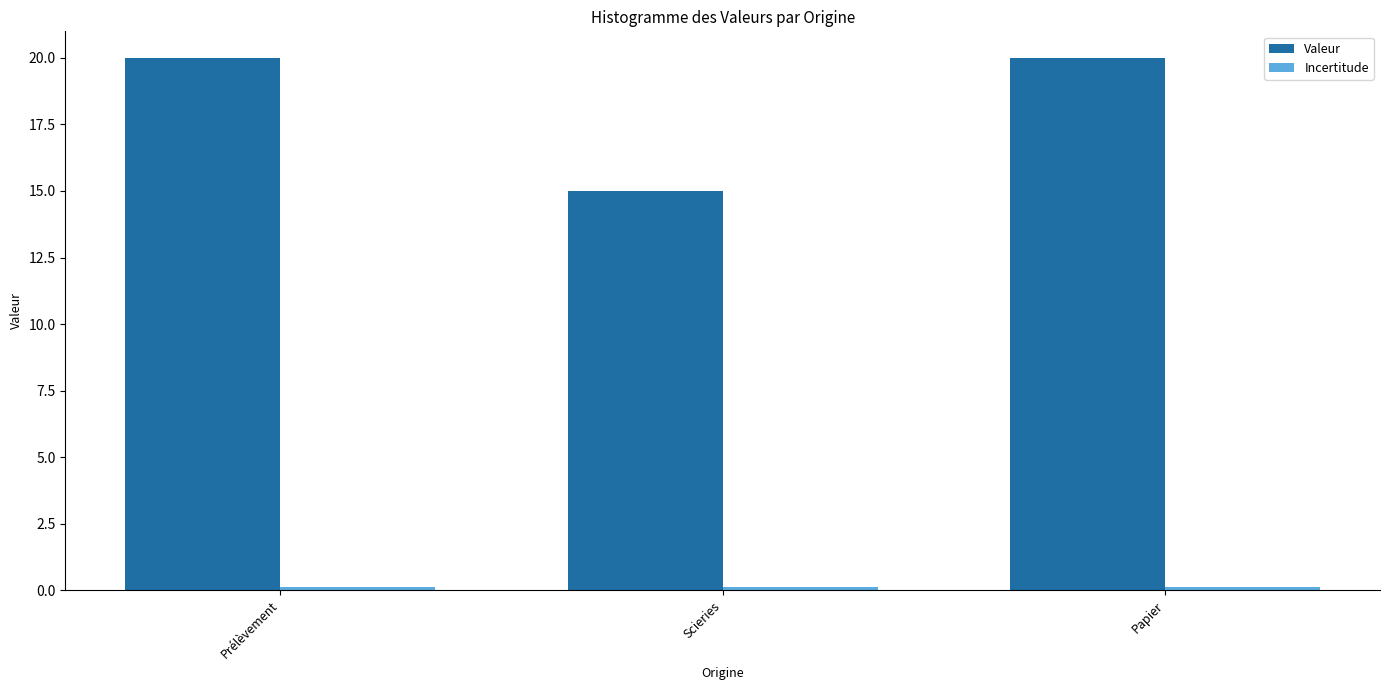

Where is Valeur nearest to the value 17?

Scieries